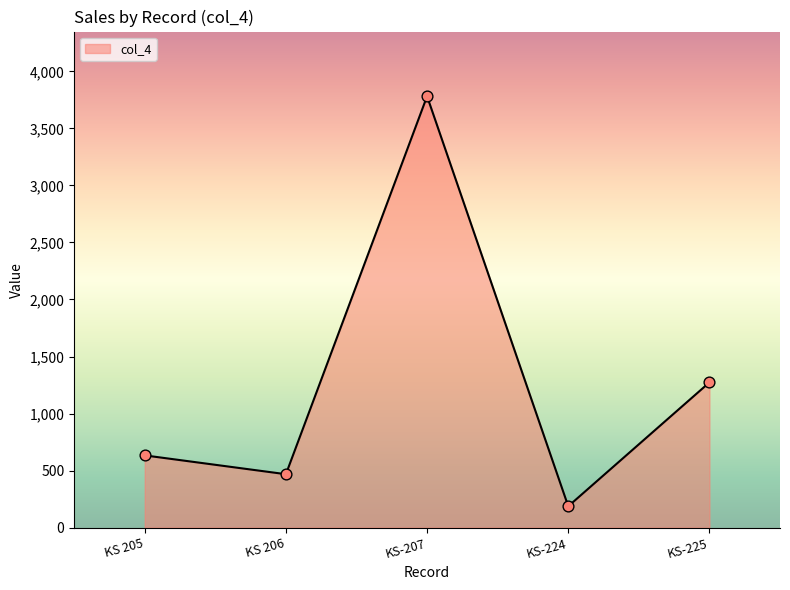

Which has a higher value, KS 206 or KS-225?

KS-225